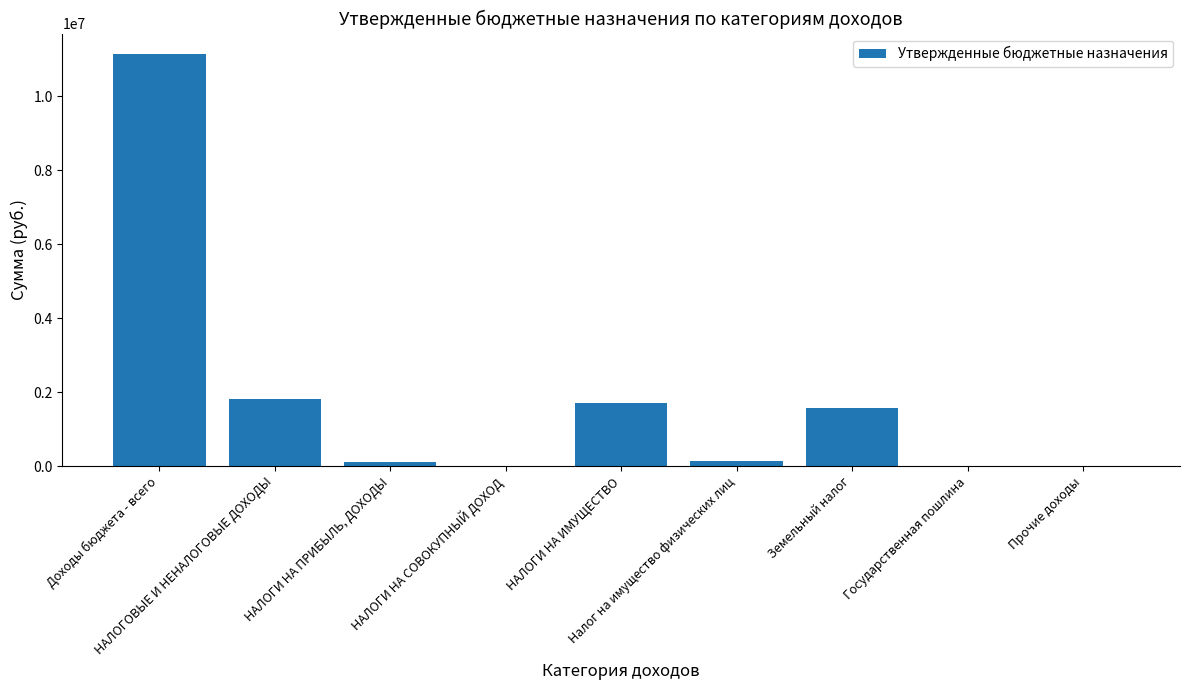

What is the sum of all values?

16458655.3